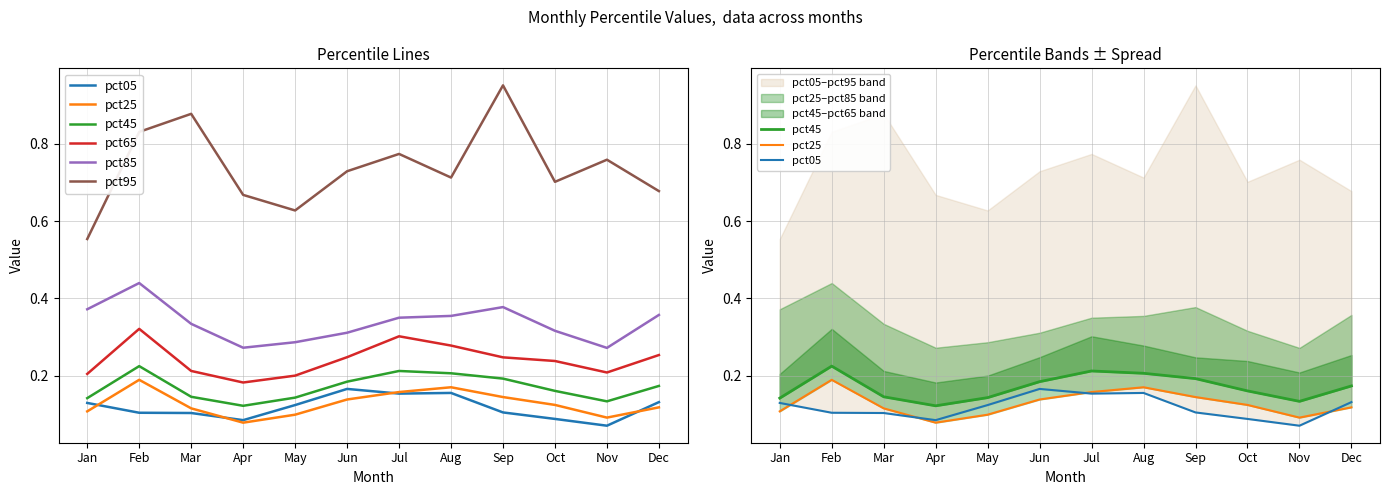

What is the smallest value displayed?

0.1